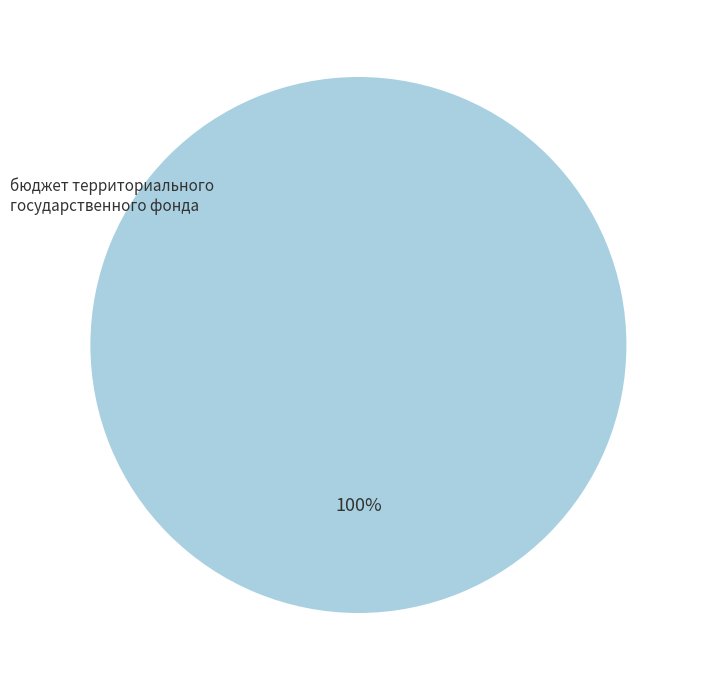

Is there a majority slice in this chart?

Yes